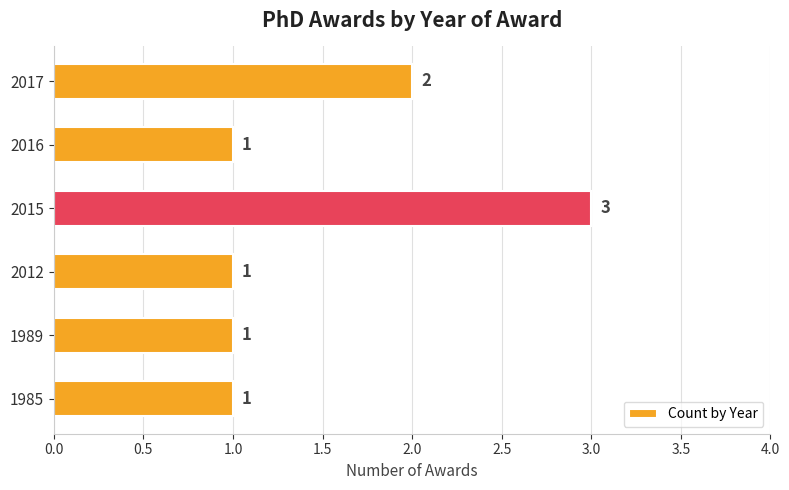

Reading bottom to top, what are all the values shown in this chart?

1985=1	1989=1	2012=1	2015=3	2016=1	2017=2